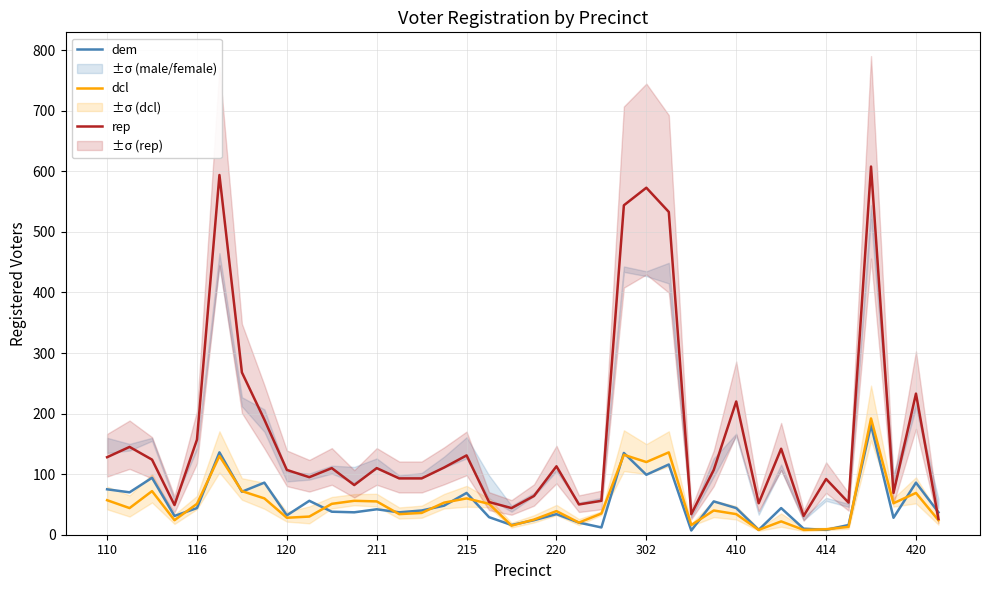

Which series ends up on top after the final intersection of rep and dem?

dem